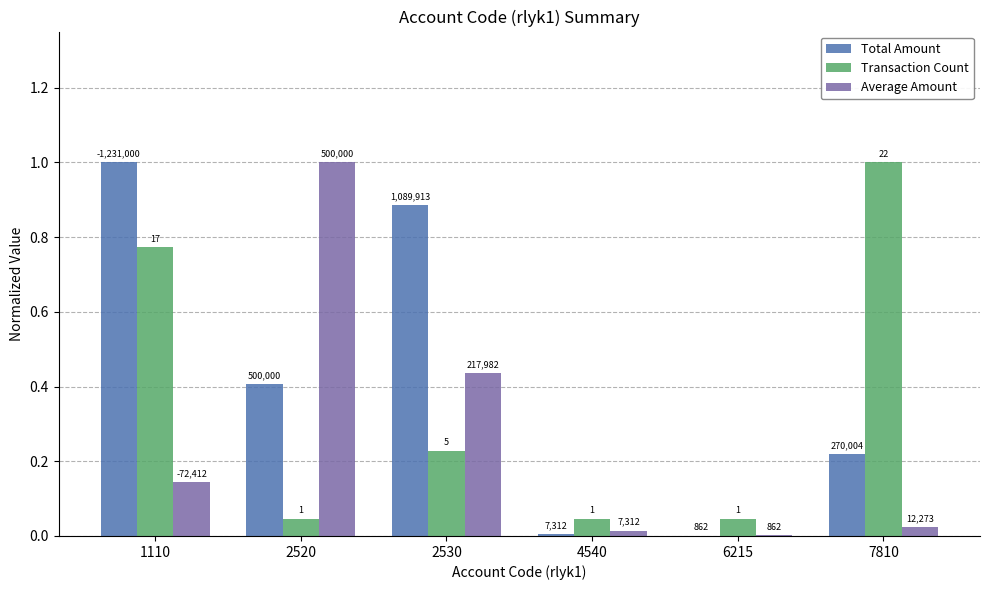

List the labels in order of Average Amount value, largest first.

2520, 2530, 1110, 7810, 4540, 6215